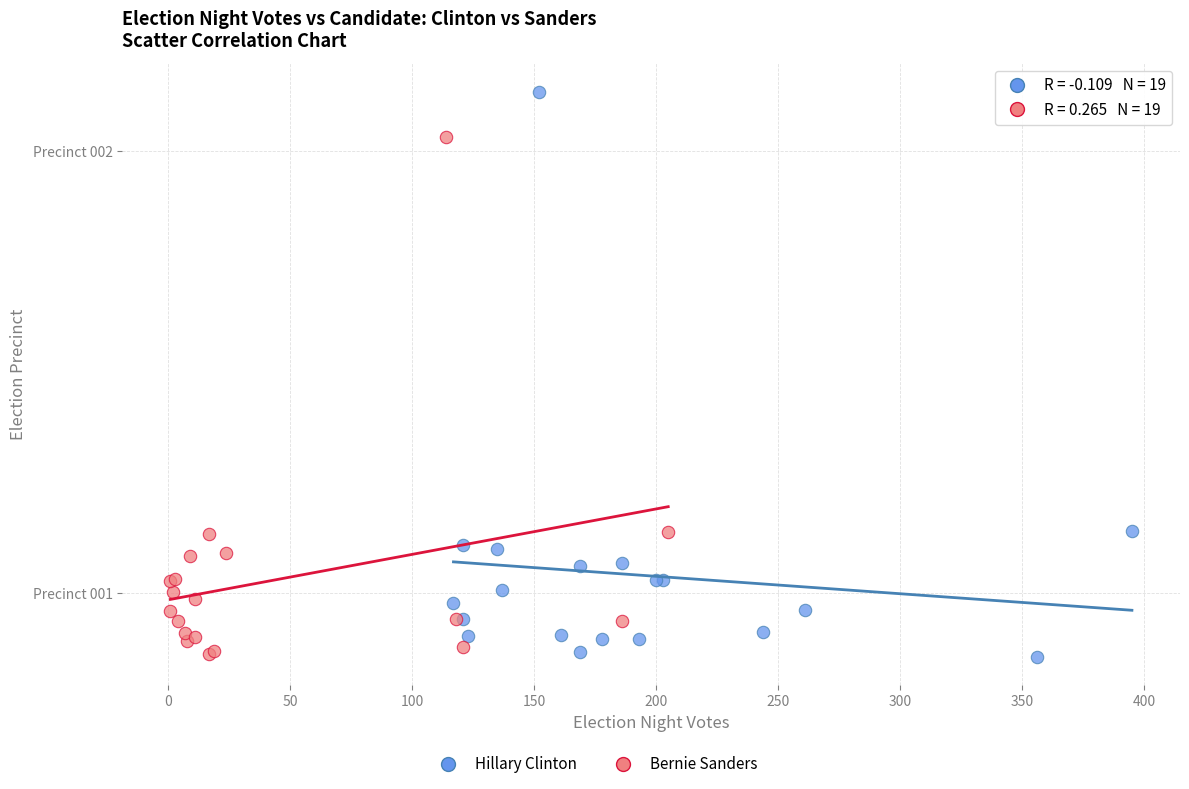

Which series contains the highest Y value?

Hillary Clinton